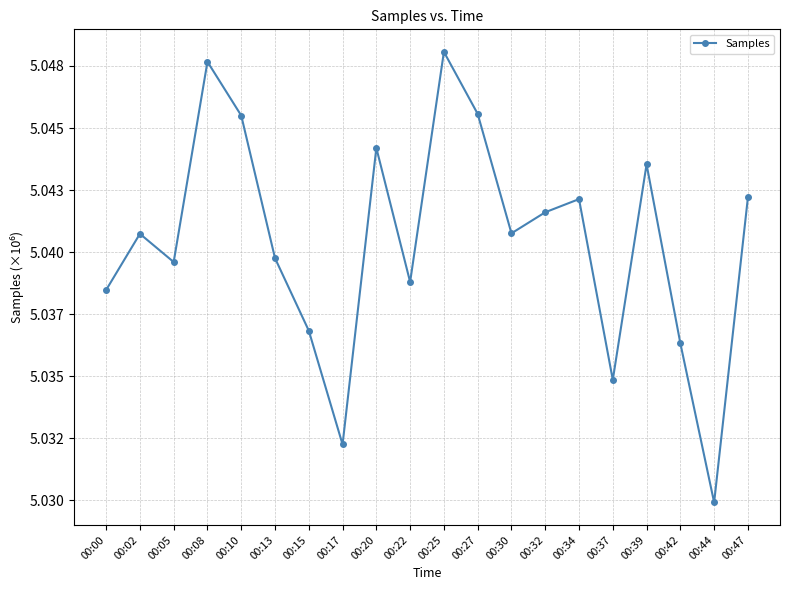

Reading right to left, what are all the values shown in this chart?

00:47=5042202	00:44=5029919	00:42=5036328	00:39=5043536	00:37=5034856	00:34=5042136	00:32=5041606	00:30=5040758	00:27=5045569	00:25=5048067	00:22=5038798	00:20=5044196	00:17=5032254	00:15=5036837	00:13=5039757	00:10=5045502	00:08=5047669	00:05=5039602	00:02=5040738	00:00=5038475